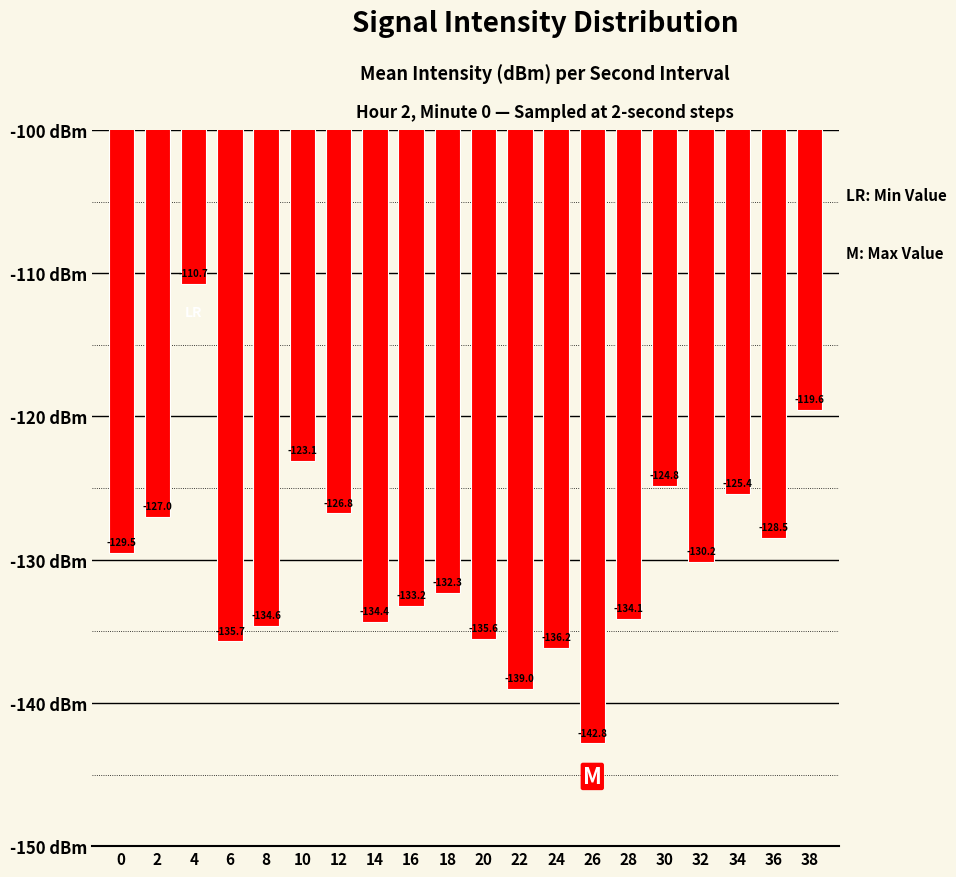

What is the difference between the second highest and second lowest values?

19.4